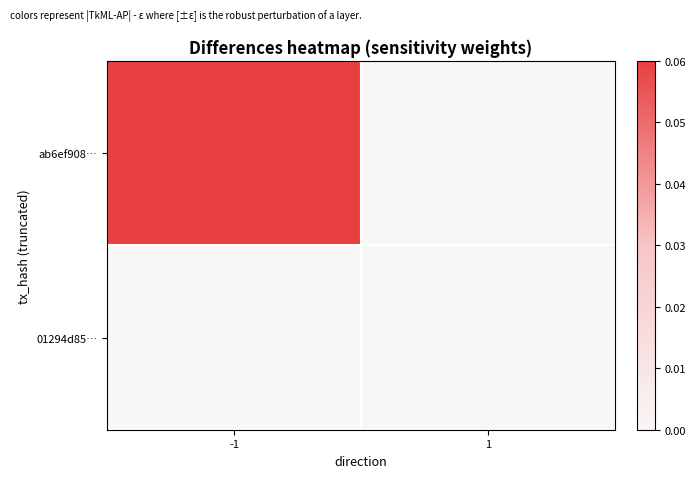

List the series in order of their overall mean, highest first.

ab6ef908…, 01294d85…